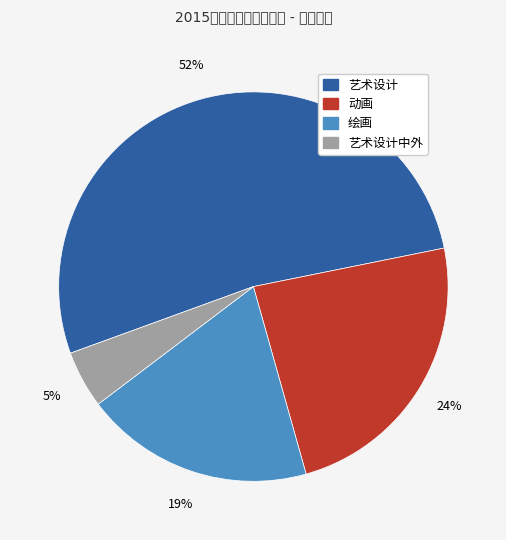

To the nearest percent, what is the average slice percentage?

25%